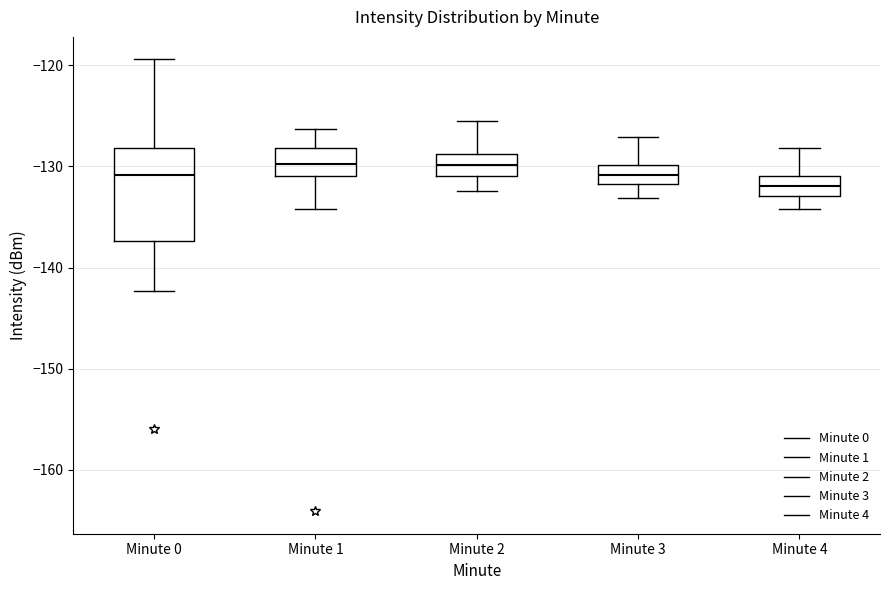

Where is the upper edge of the box for Minute 0 on the y-axis? The values are not printed on the chart, so give them approximately, as read against the axis.

-128